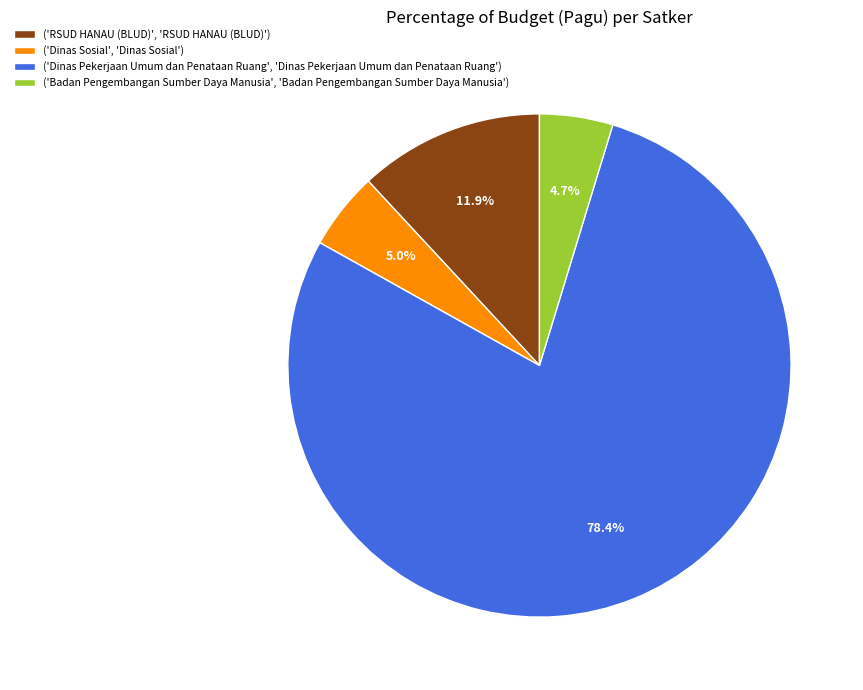

Rank the categories by value from lowest to highest.

('Badan Pengembangan Sumber Daya Manusia', 'Badan Pengembangan Sumber Daya Manusia'), ('Dinas Sosial', 'Dinas Sosial'), ('RSUD HANAU (BLUD)', 'RSUD HANAU (BLUD)'), ('Dinas Pekerjaan Umum dan Penataan Ruang', 'Dinas Pekerjaan Umum dan Penataan Ruang')